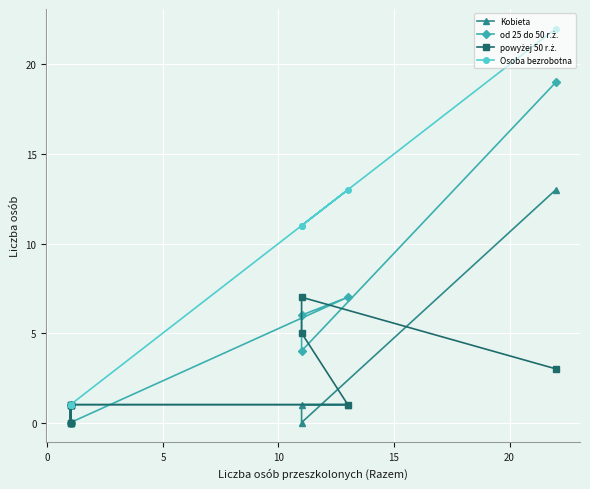

What is the difference between the maximum and minimum values in the powyżej 50 r.ż. series?

7